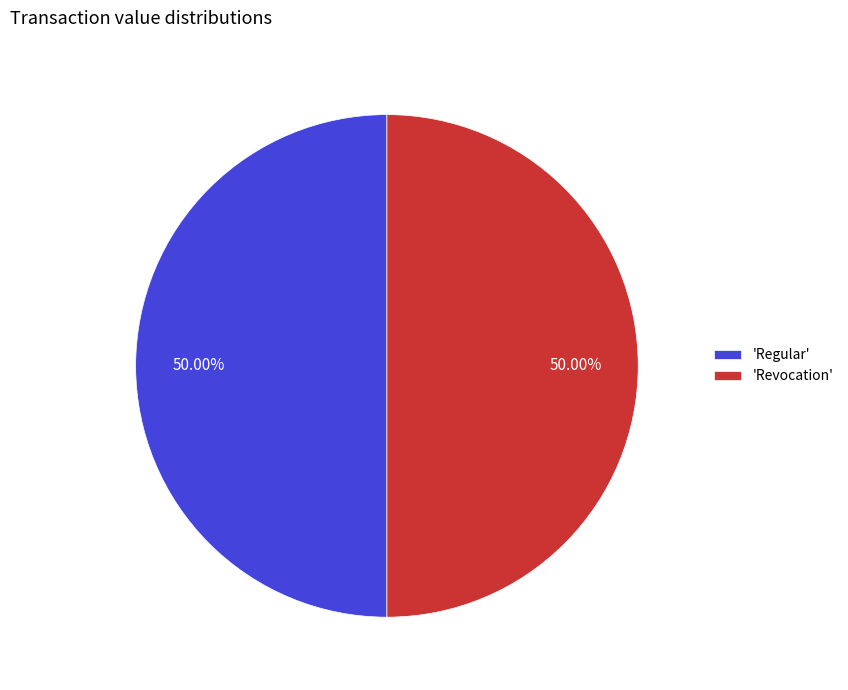

Combined, do 'Revocation' and 'Regular' account for over 50%?

Yes